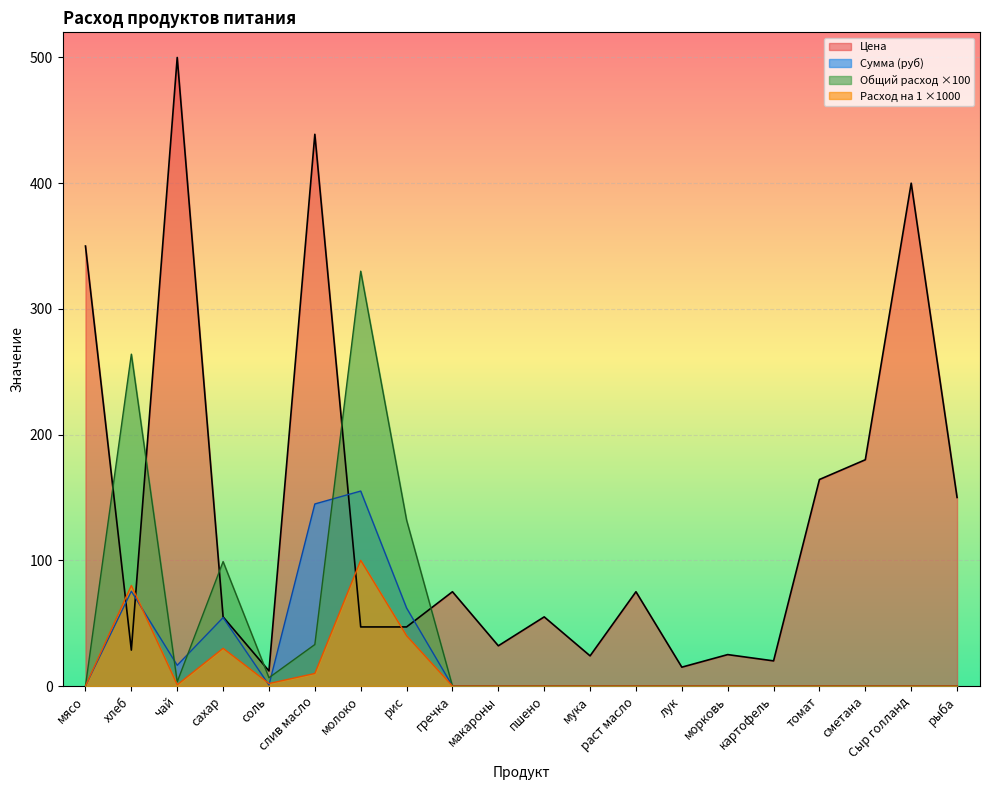

True or false: Общий расход has a value of 147.9 at рыба.

False